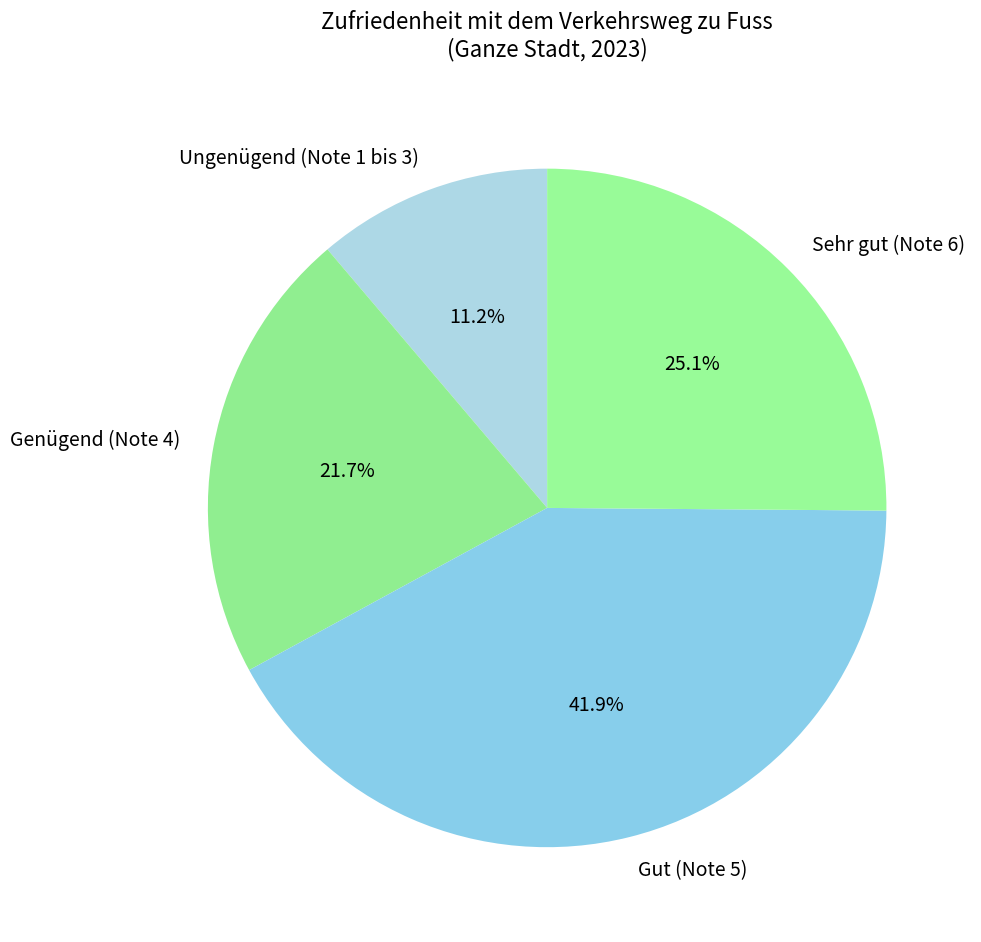

Does any single category account for the majority?

No